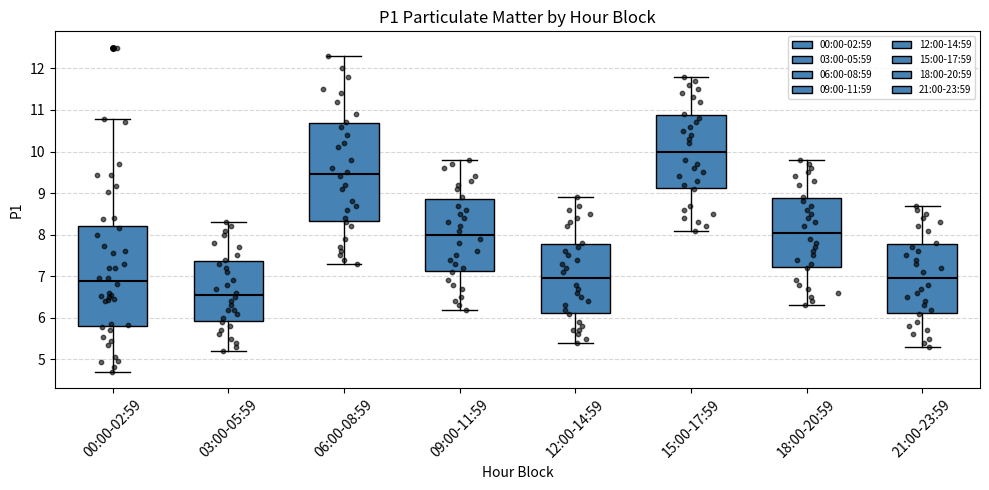

Reading left to right, read every box against the y-axis: the position of its median line, the range the box covers, and the ends of its whiskers. The values are not printed on the chart, so give them approximately, as read against the axis.

00:00-02:59: median 6.9, box 5.8 to 8.2, whiskers 4.7 to 10.8
03:00-05:59: median 6.6, box 5.9 to 7.4, whiskers 5.2 to 8.3
06:00-08:59: median 9.5, box 8.3 to 10.7, whiskers 7.3 to 12.3
09:00-11:59: median 8.0, box 7.1 to 8.9, whiskers 6.2 to 9.8
12:00-14:59: median 7.0, box 6.1 to 7.8, whiskers 5.4 to 8.9
15:00-17:59: median 10.0, box 9.1 to 10.9, whiskers 8.1 to 11.8
18:00-20:59: median 8.1, box 7.2 to 8.9, whiskers 6.3 to 9.8
21:00-23:59: median 7.0, box 6.1 to 7.8, whiskers 5.3 to 8.7